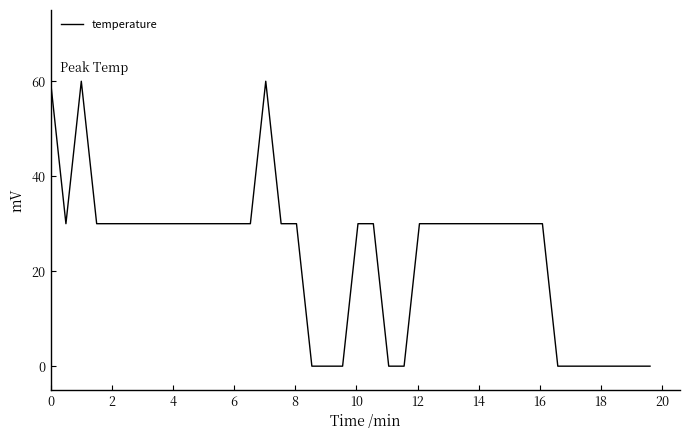

What is the greatest value displayed?

60.0